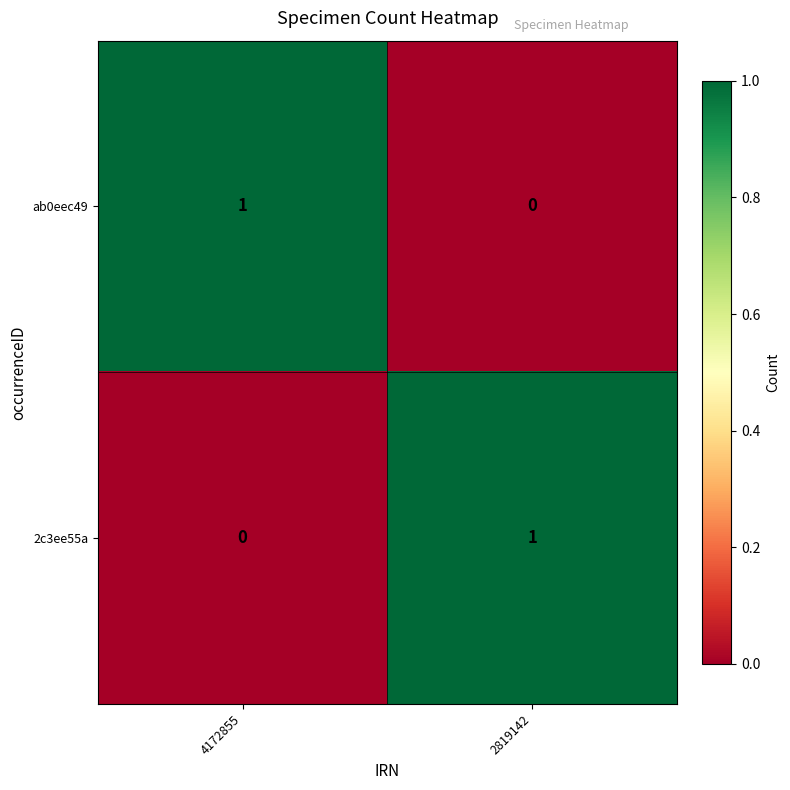

Is it true that 2c3ee55a equals 1 at 2819142?

True